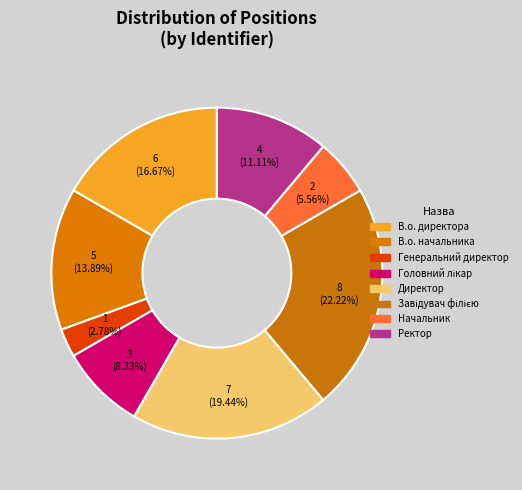

Combined, do В.о. начальника and Ректор account for over 50%?

No